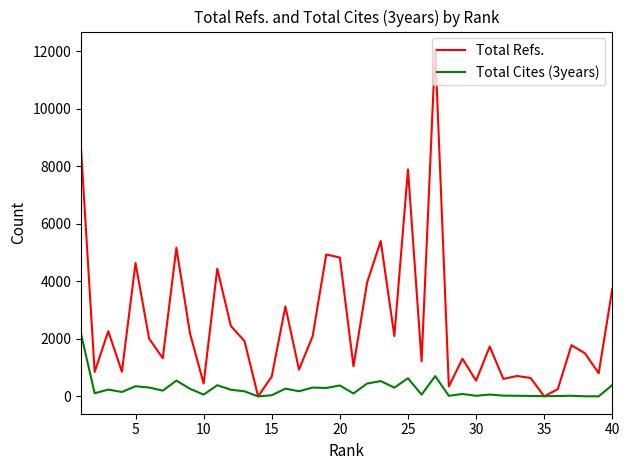

Rank the series by their maximum value, from lowest to highest.

Total Cites (3years), Total Refs.